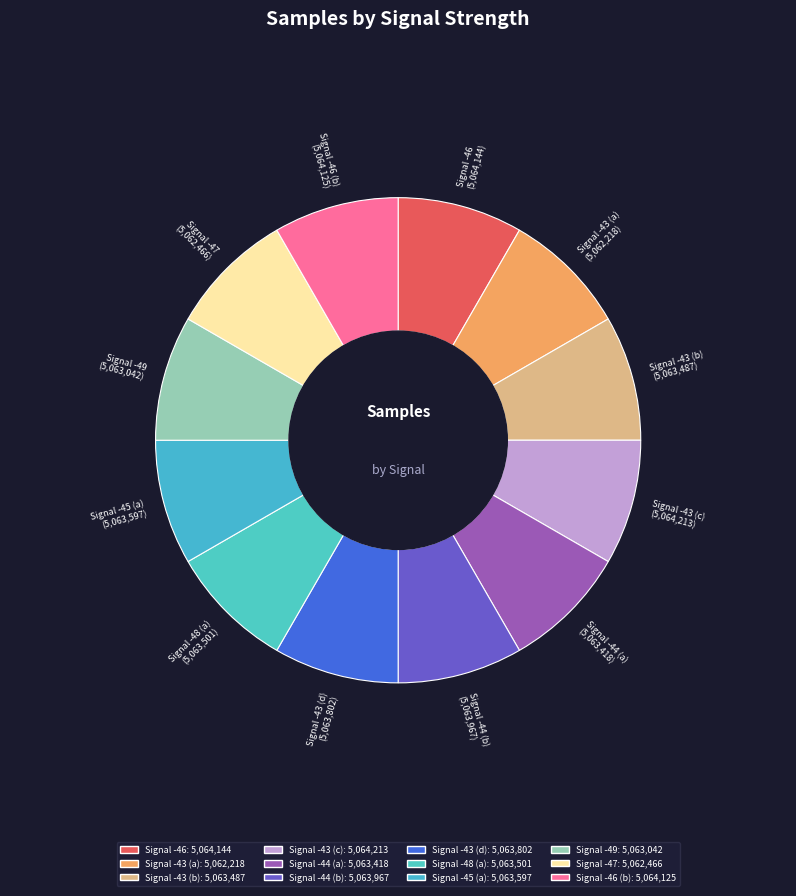

Approximately how many times larger is the value at Signal -49 compared to Signal -46?

1.0